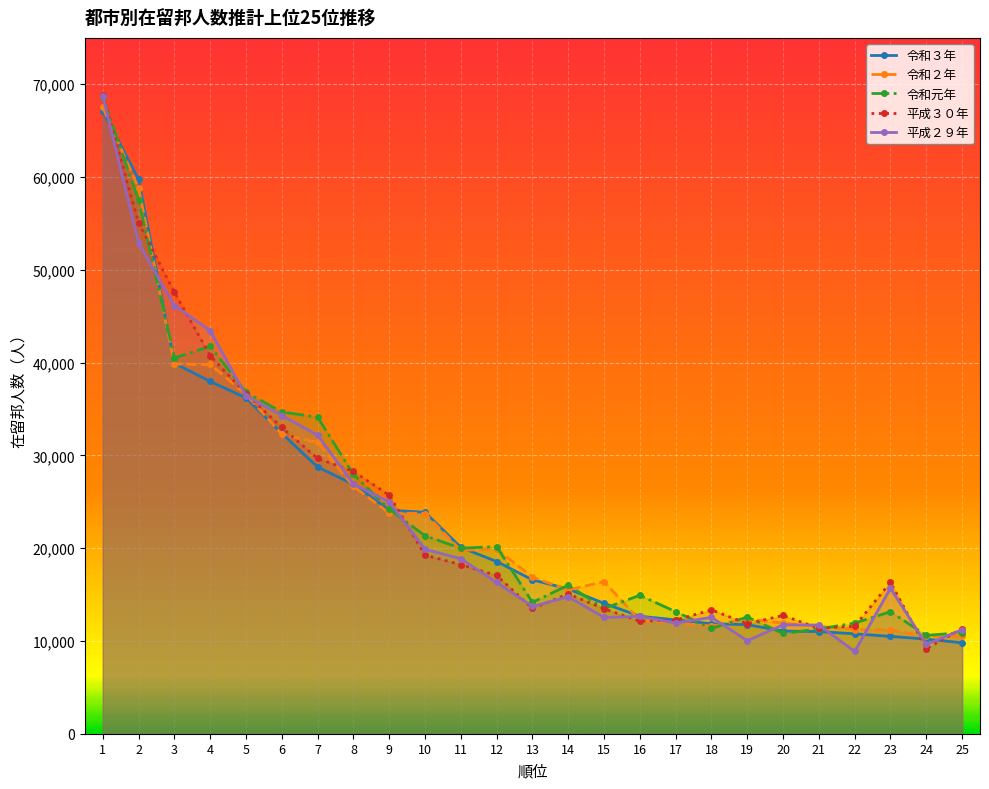

What is the difference between the 平成３０年 values at 9 and 7?

3962